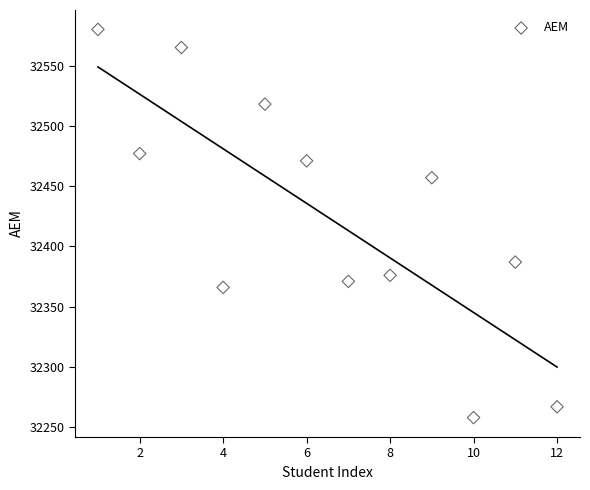

What Y value in the scatter plot is closest to 32419?

32387